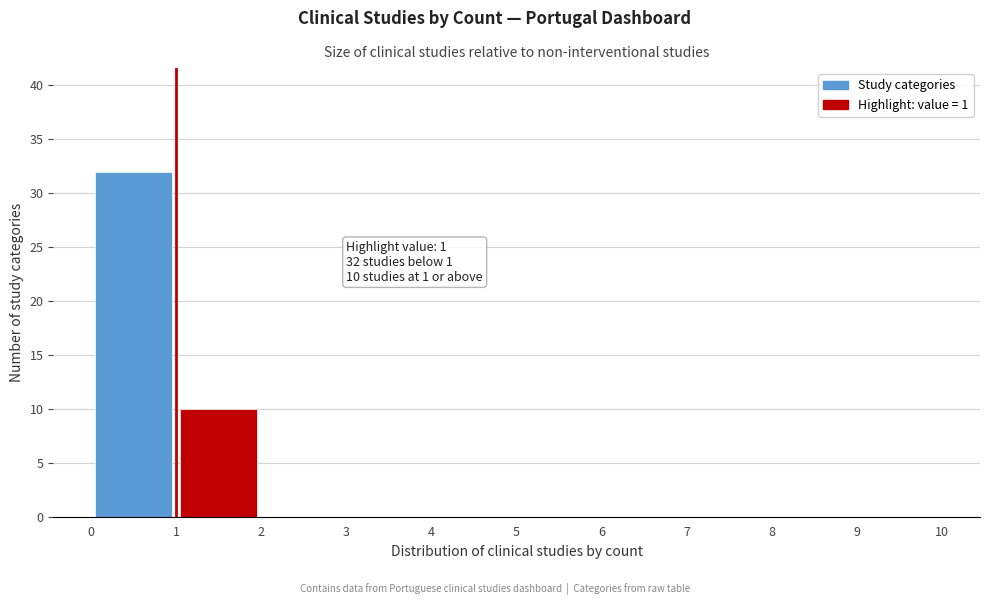

Which range on the x-axis has the tallest bar?

0 to 1